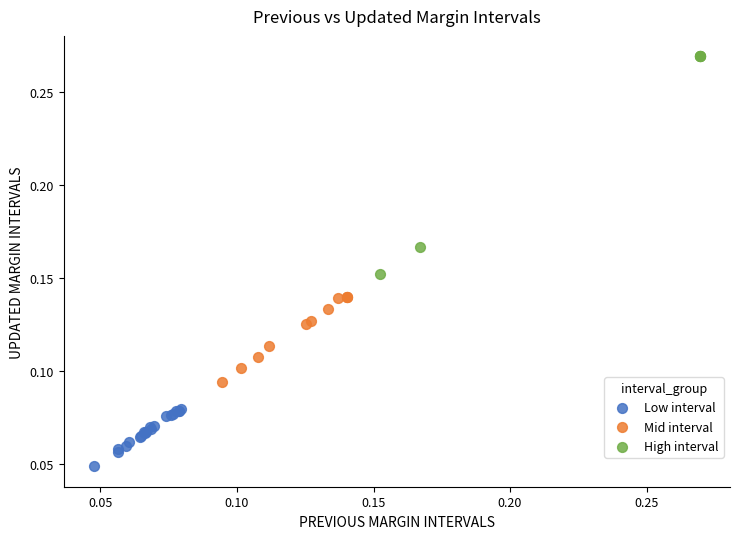

Which series reaches the minimum Y coordinate?

Low interval